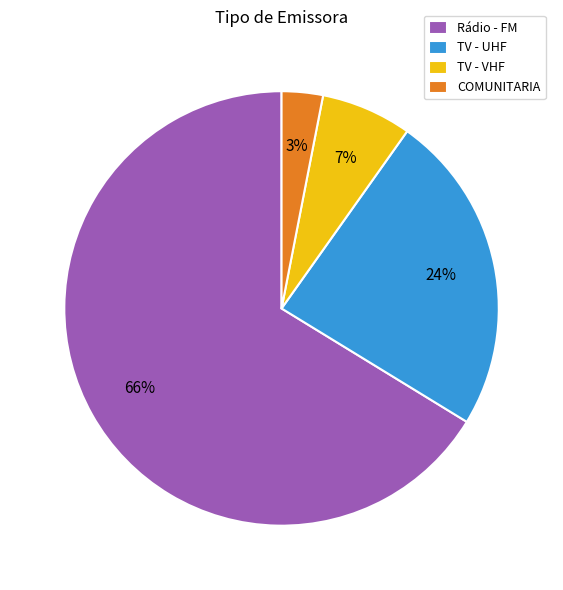

Which has a higher value, TV - VHF or COMUNITARIA?

TV - VHF